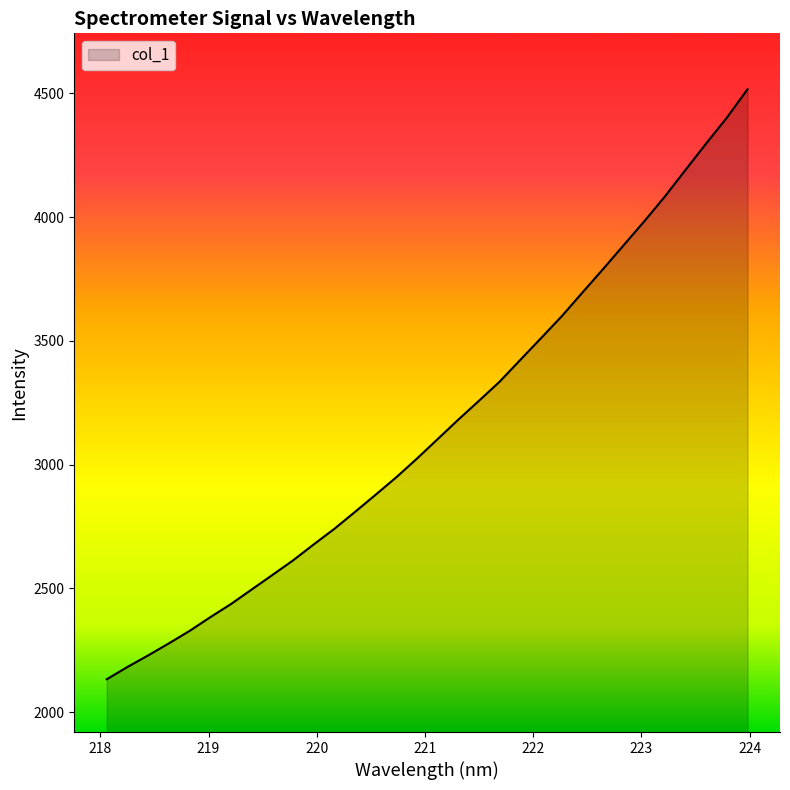

What is the smallest value displayed?

2132.6